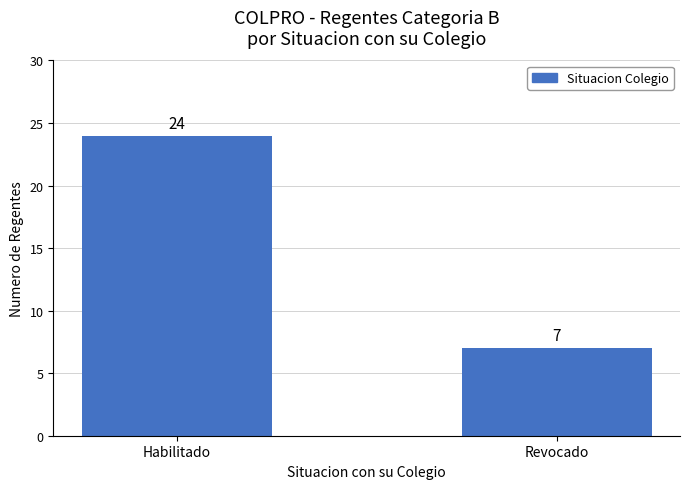

Count the number of categories in the chart.

2